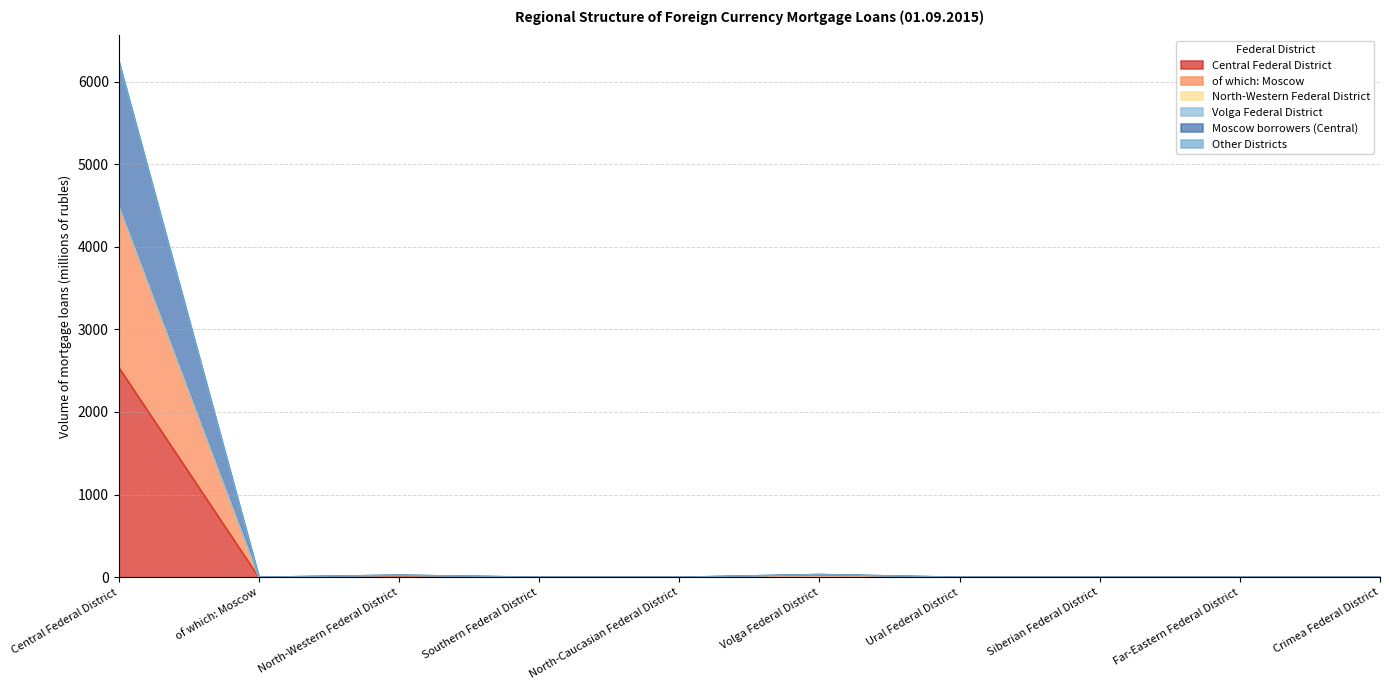

Is it true that Central Federal District equals 1403 at Crimea Federal District?

False